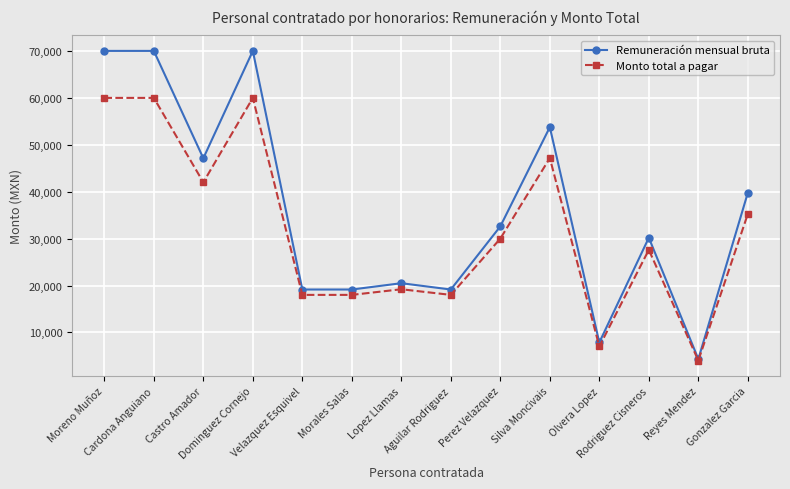

What is the highest value of the Monto total a pagar series?

60000.0